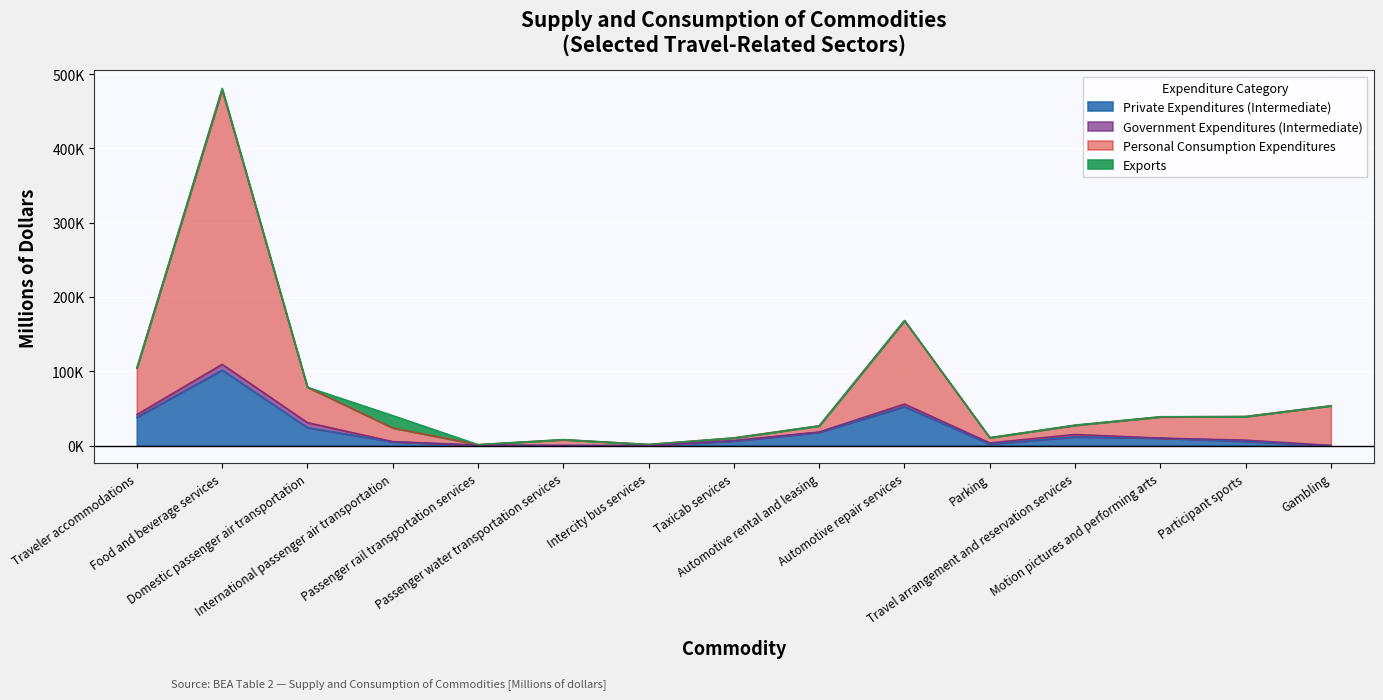

At which label does Private Expenditures (Intermediate) reach its minimum?

Gambling